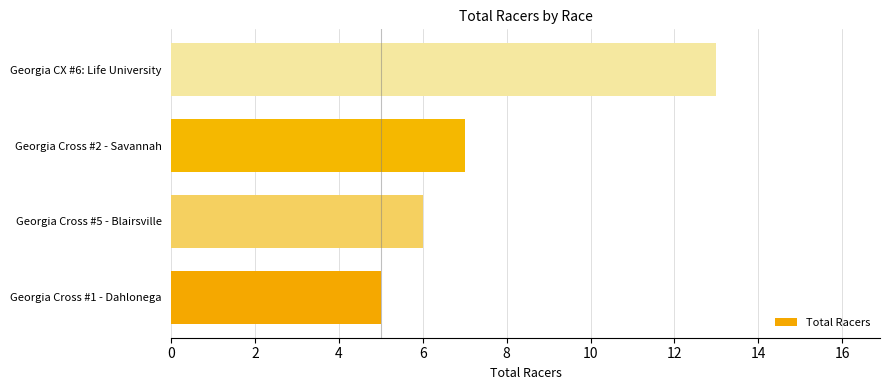

What is the change in value from Georgia Cross #1 - Dahlonega to Georgia CX #6: Life University?

+8